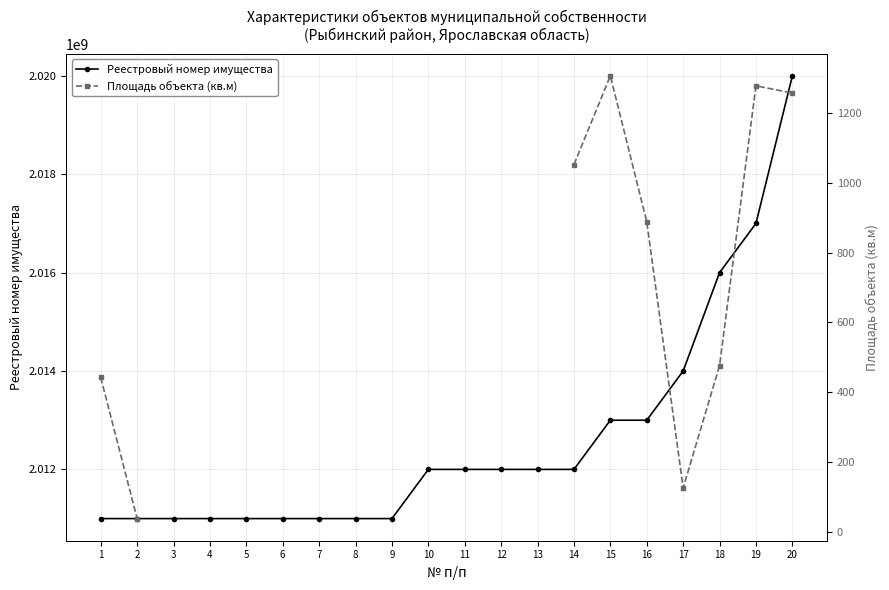

What is the sum of the Реестровый номер имущества values at 6 and 11?

4023000009